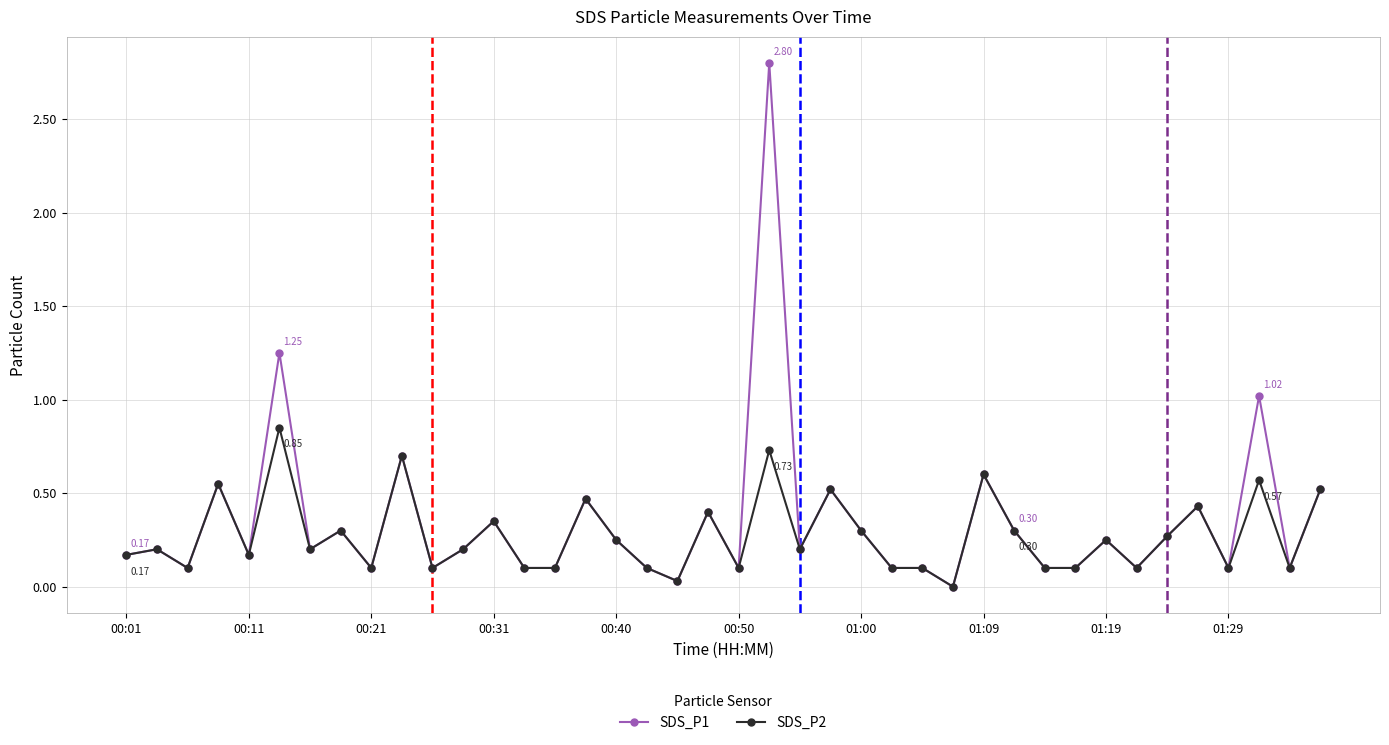

True or false: SDS_P1 has more than 2 points higher than both neighbors.

True